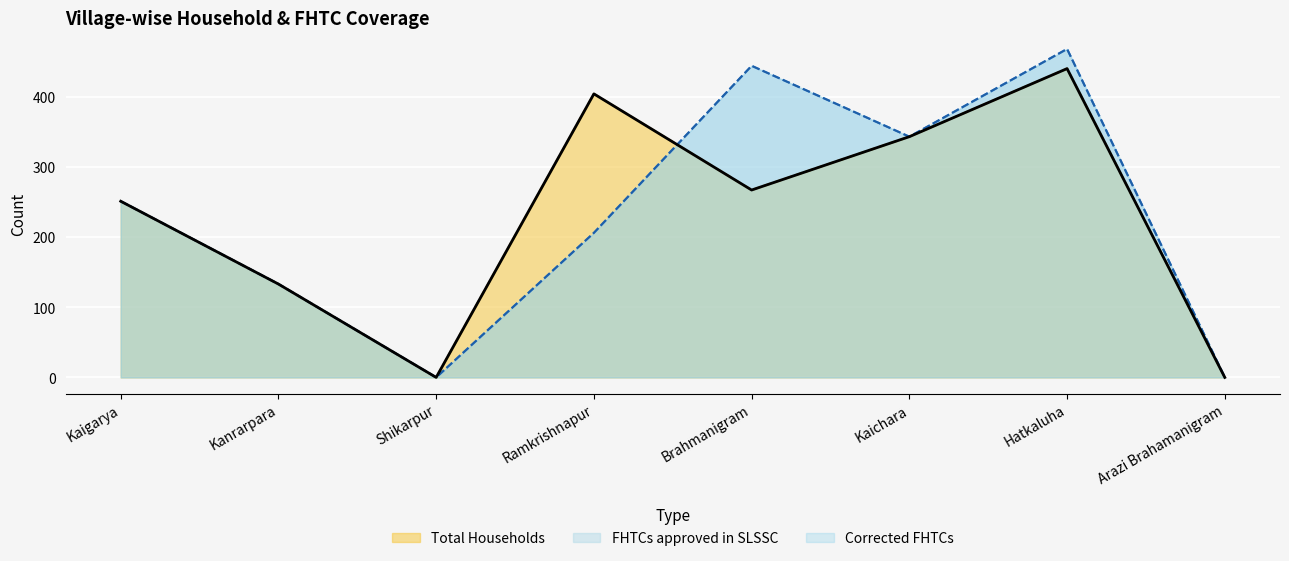

True or false: Corrected FHTCs and FHTCs approved in SLSSC intersect in this chart.

False